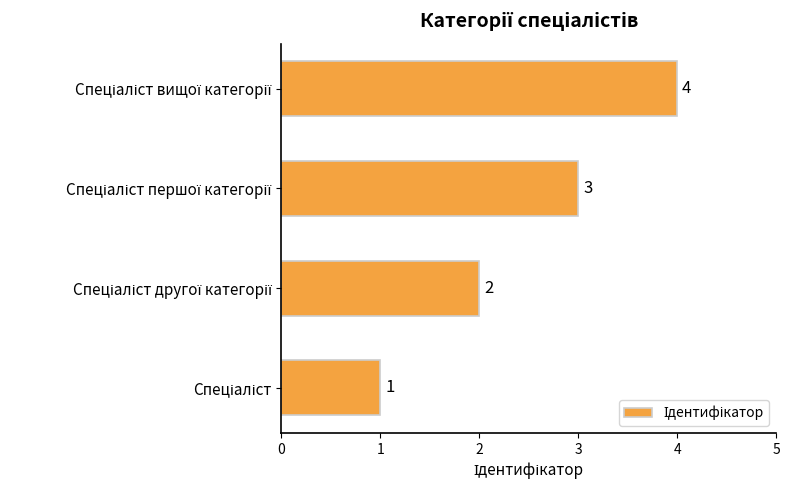

What is the greatest value displayed?

4